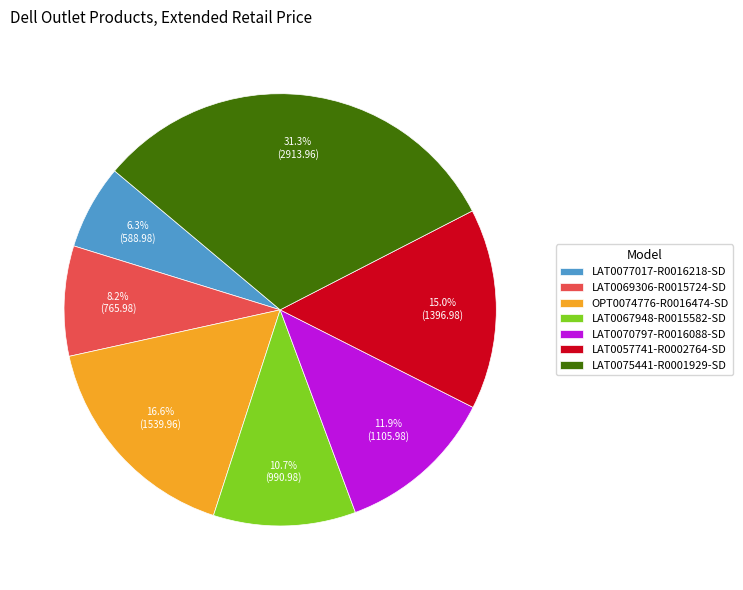

Does LAT0067948-R0015582-SD represent more than half of the total?

No